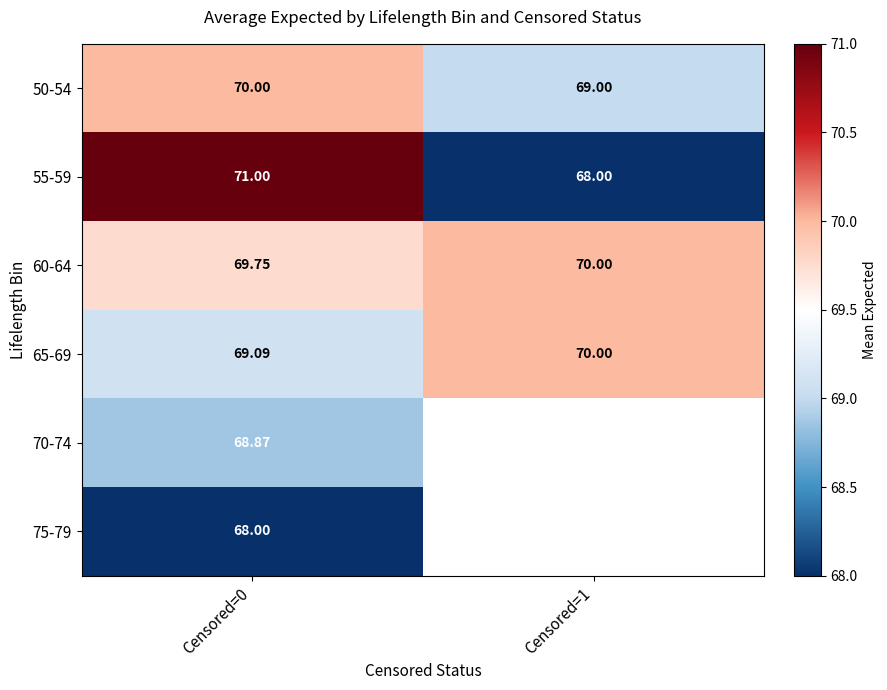

Read the 65-69 value at Censored=1.

70.0